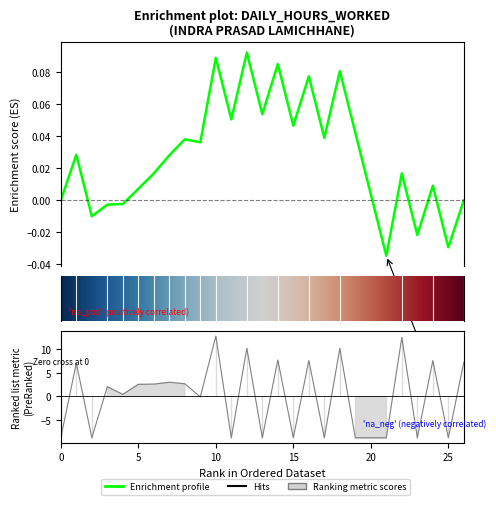

What is the difference between the maximum and minimum values?

21.5